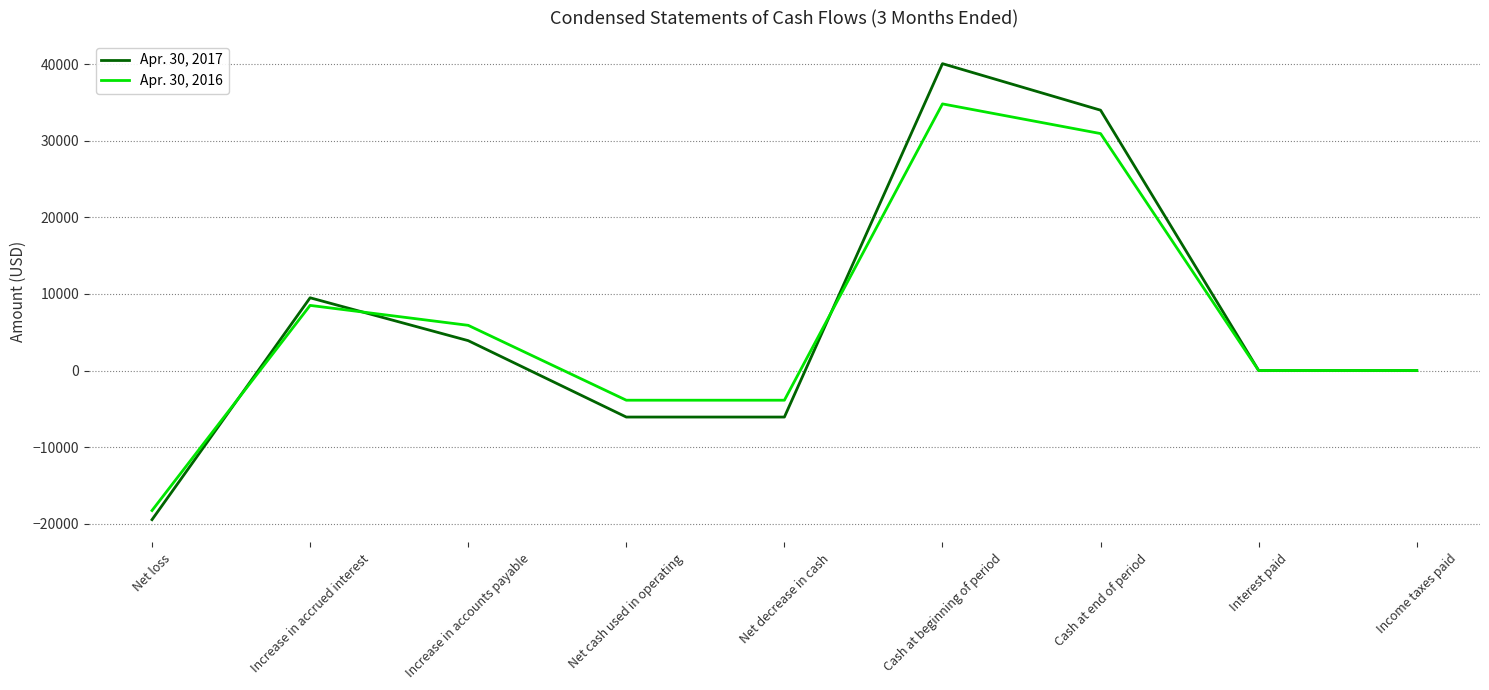

Reading right to left, list all the values displayed in this chart.

Apr. 30, 2017: 0	0	33985	40059	-6074	-6074	3900	9496	-19470
Apr. 30, 2016: 0	0	30932	34807	-3875	-3875	5900	8503	-18278